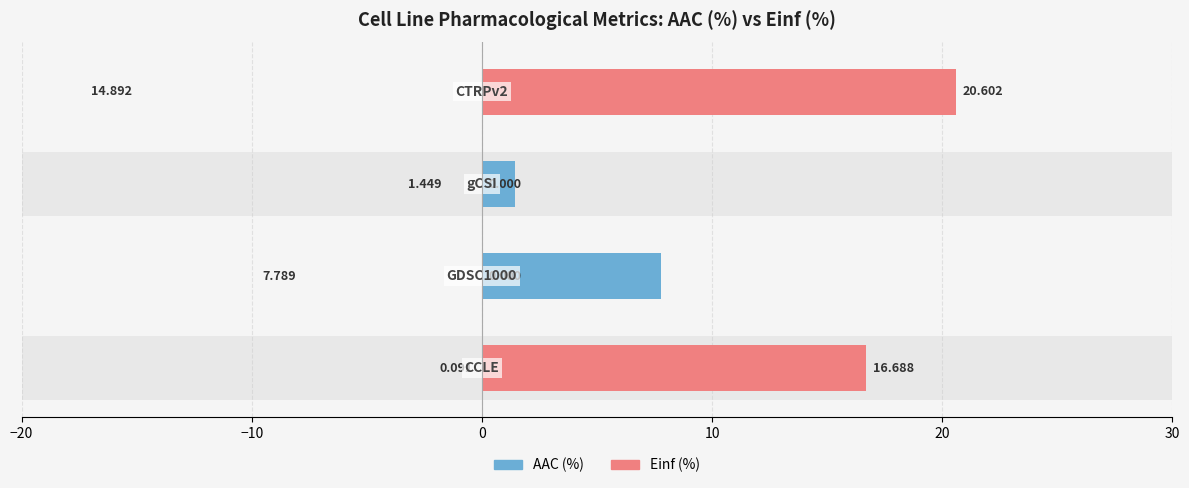

Rank the series by their maximum value, from highest to lowest.

Einf (%), AAC (%)